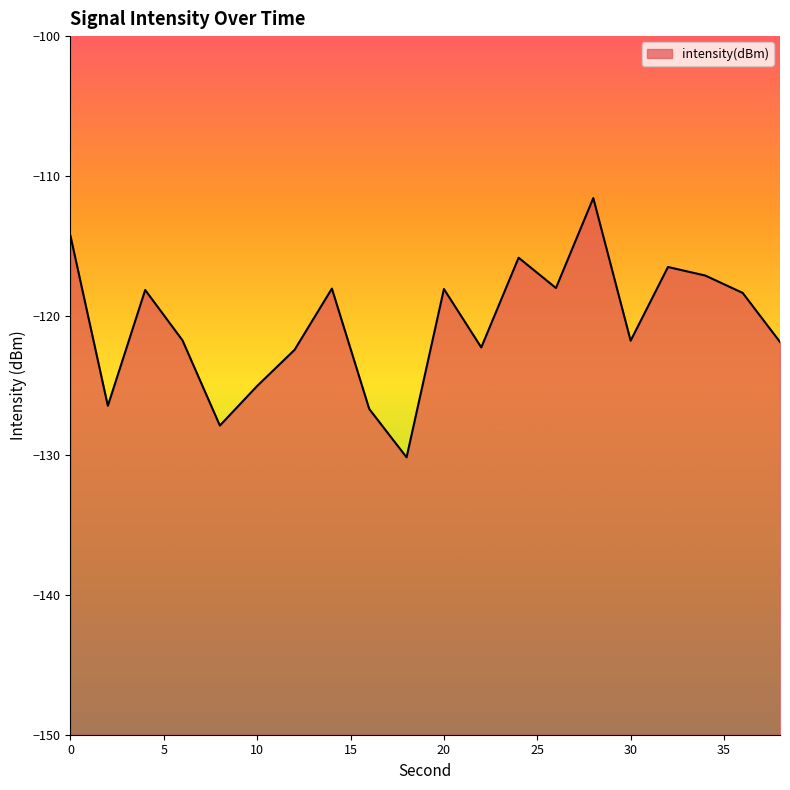

What is the difference between the second highest and minimum values?

15.8